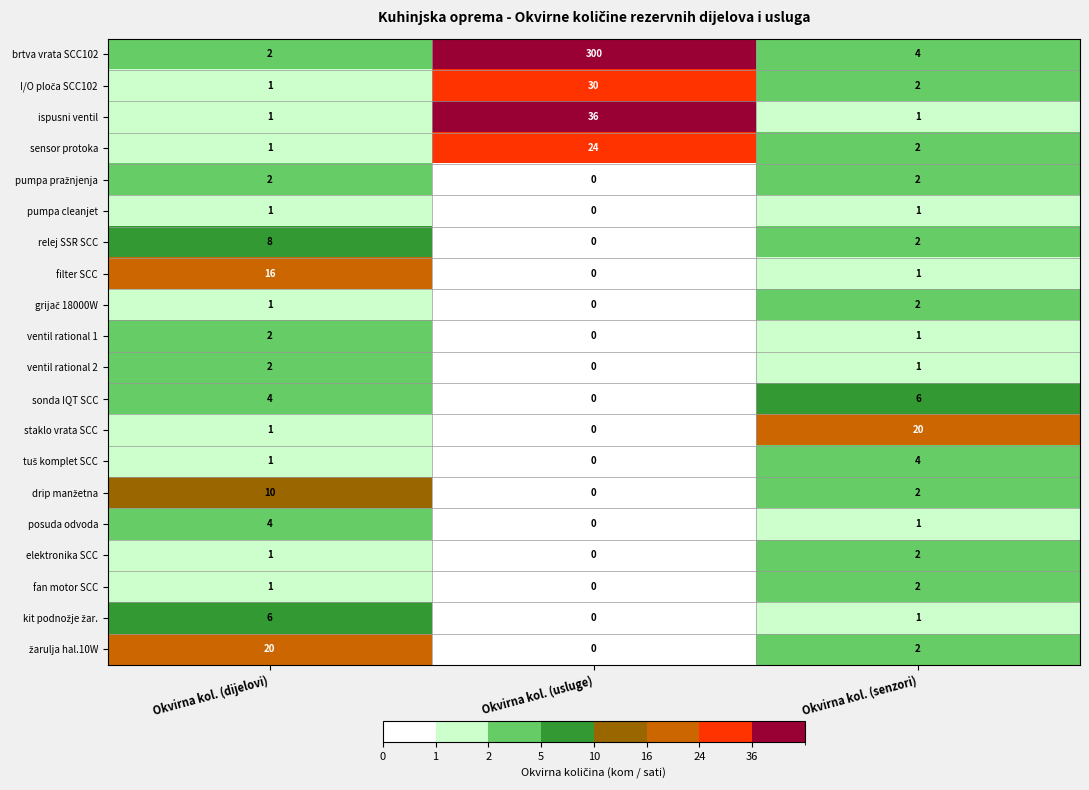

Which category has the highest value across all series?

Okvirna kol. (usluge)